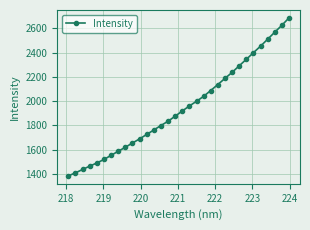

True or false: there are more than 1 points higher than both neighbors.

False